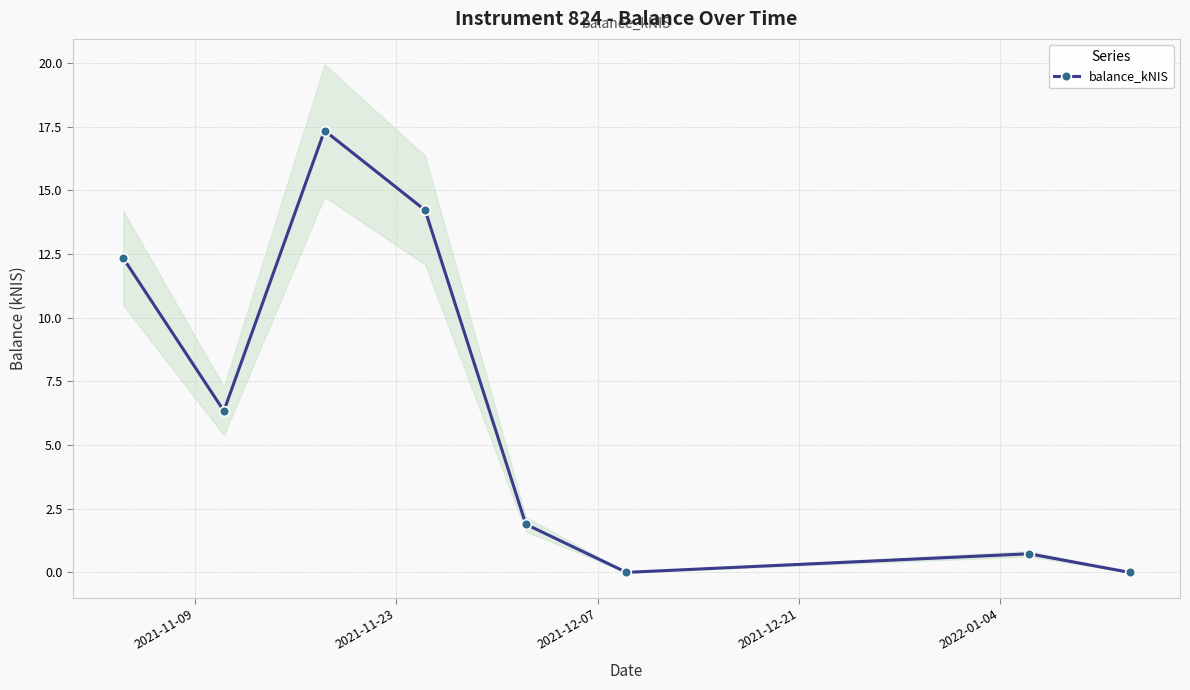

True or false: balance_kNIS has more than 2 interior local peaks.

False